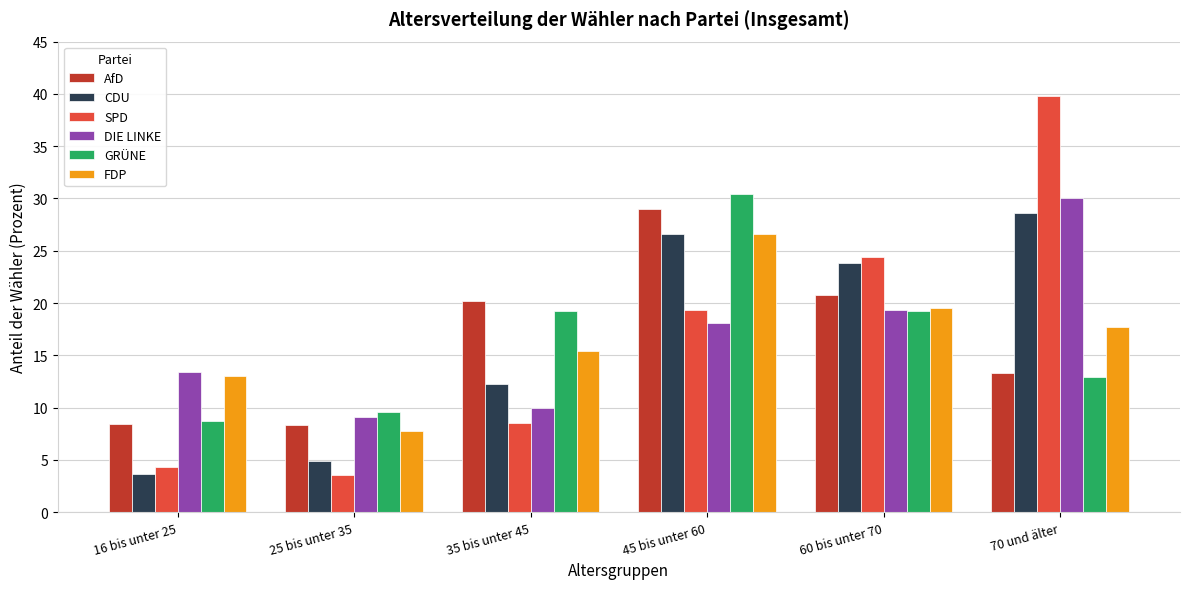

Between 16 bis unter 25 and 70 und älter, which series saw the biggest shift?

SPD